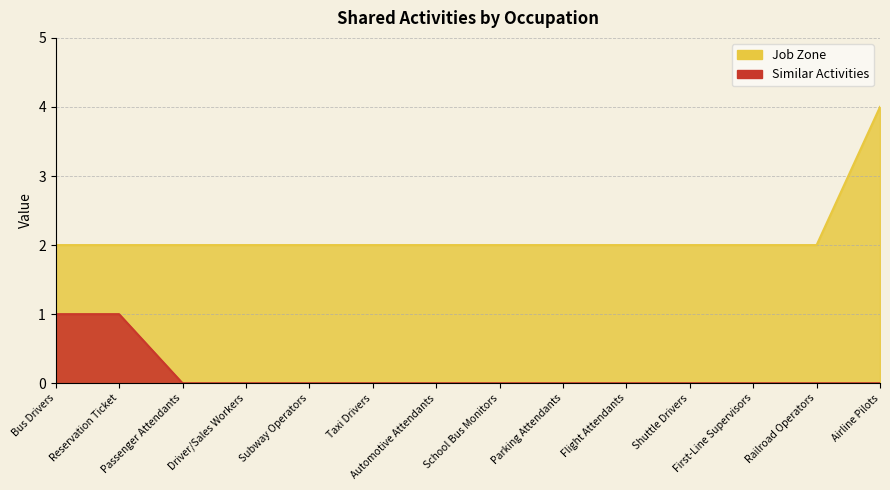

How many Job Zone values are between 2 and 3?

13